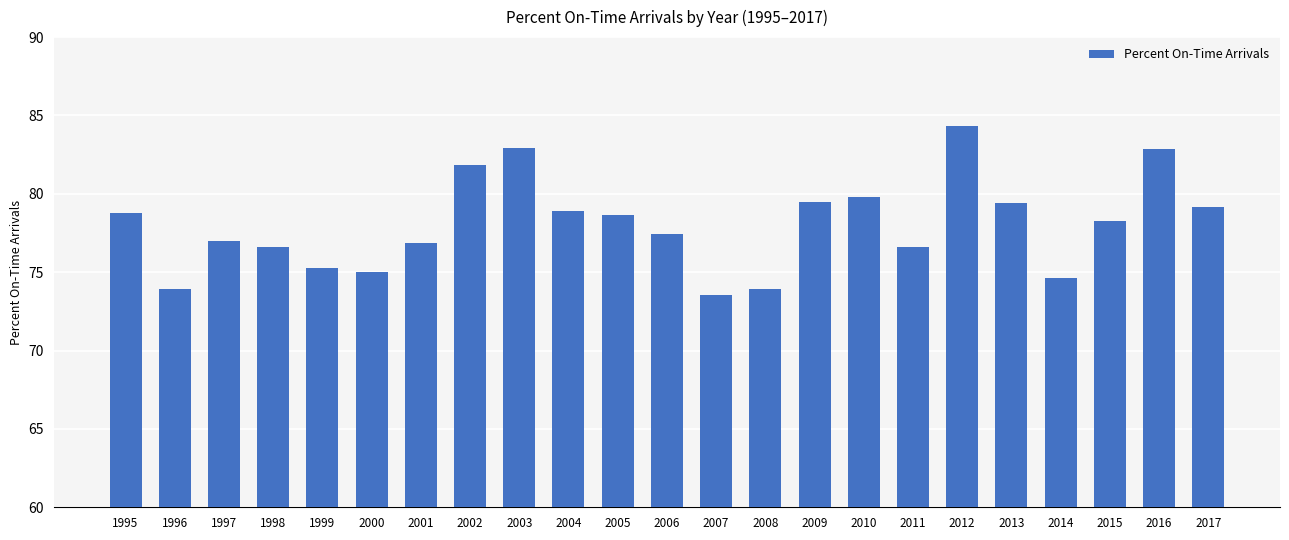

What is the value of the 7th bar from the left?

76.9